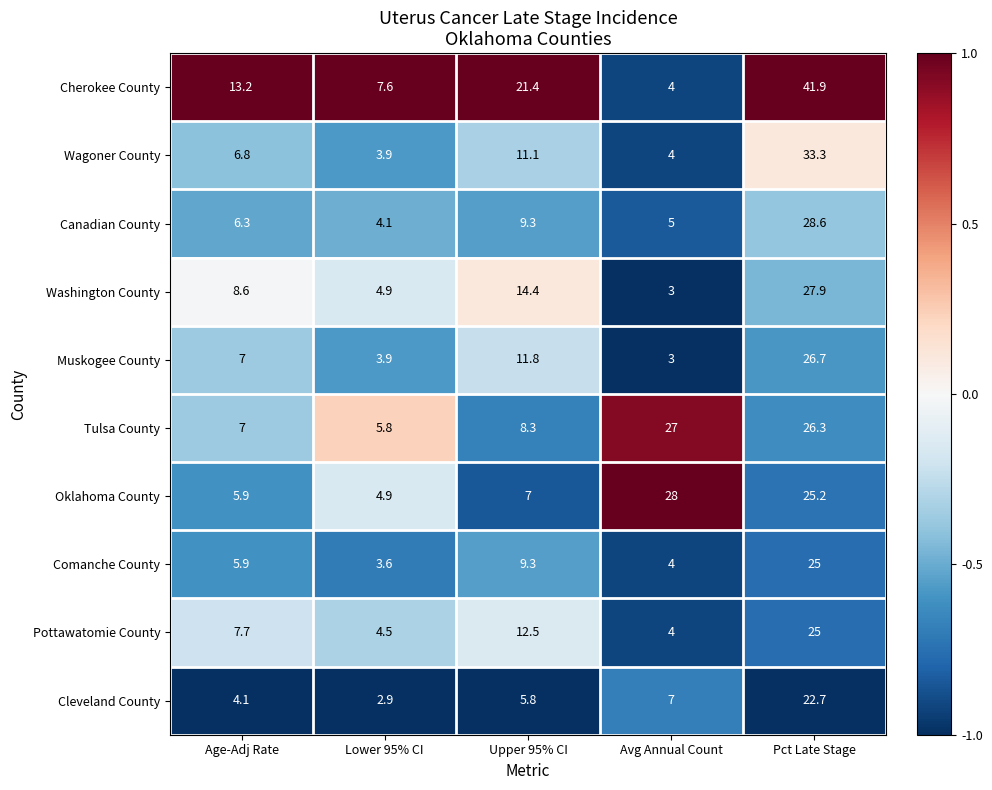

The Wagoner County series shows 5.3 at Lower 95% CI. True or false?

False